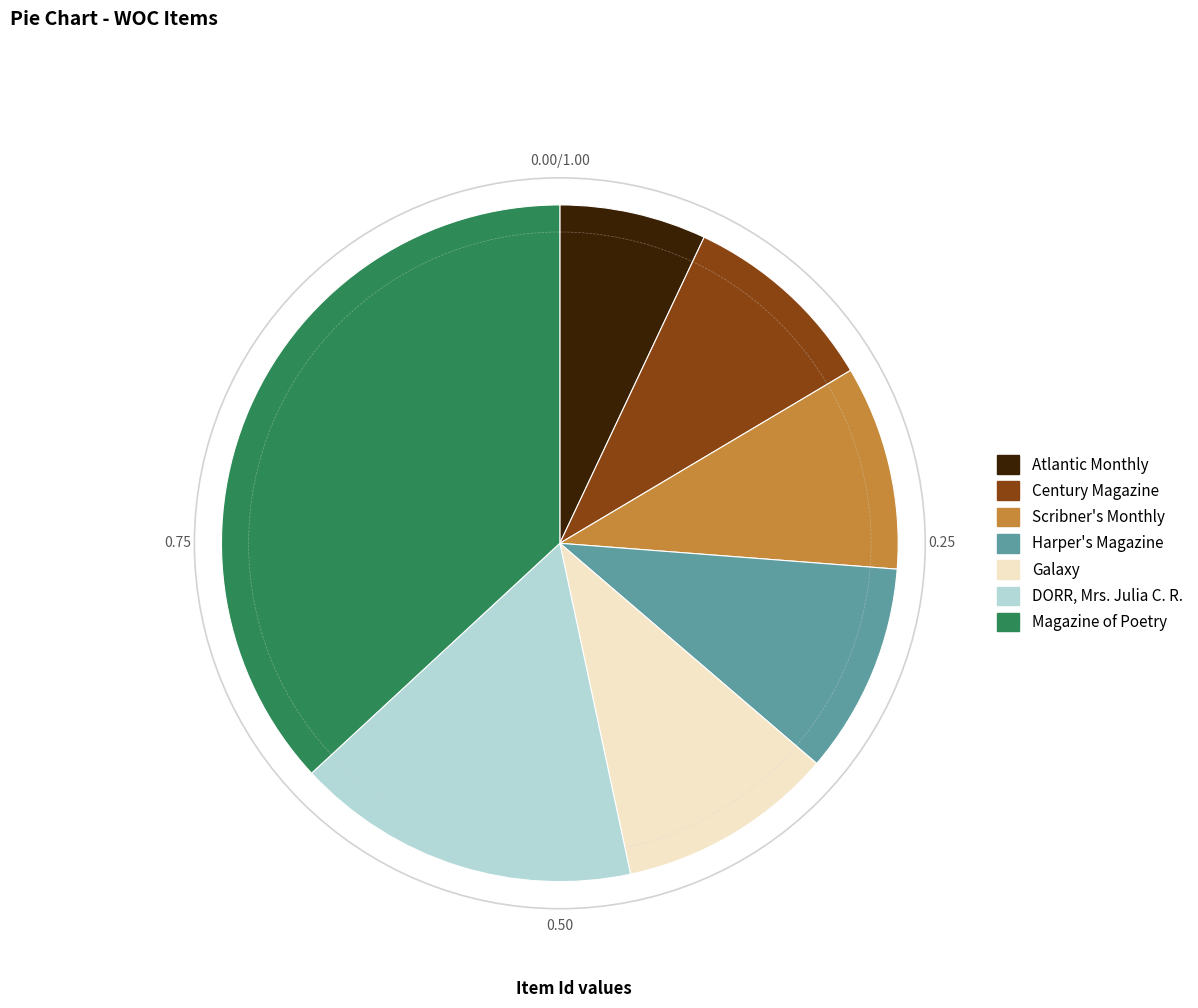

Is Harper's Magazine the majority of the pie?

No